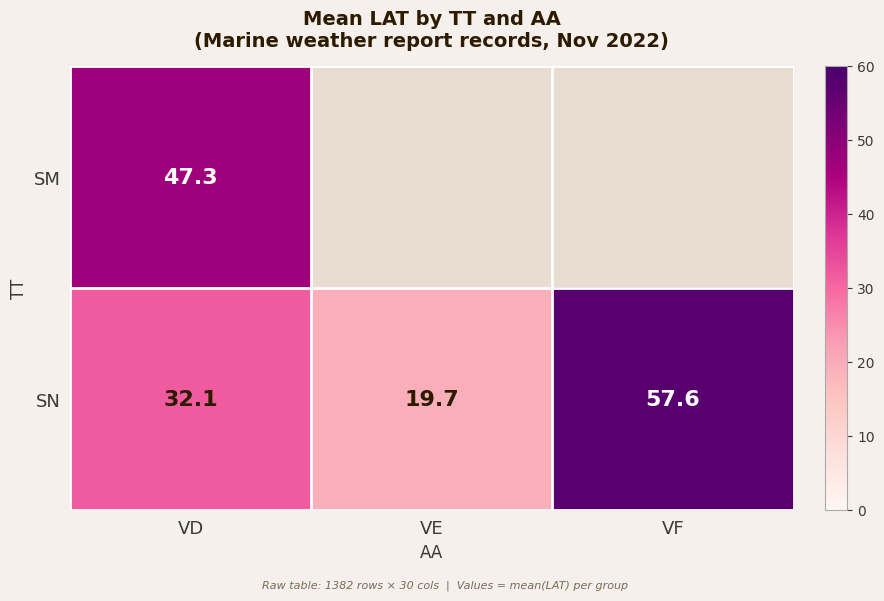

List the labels in order of SN value, smallest first.

VE, VD, VF